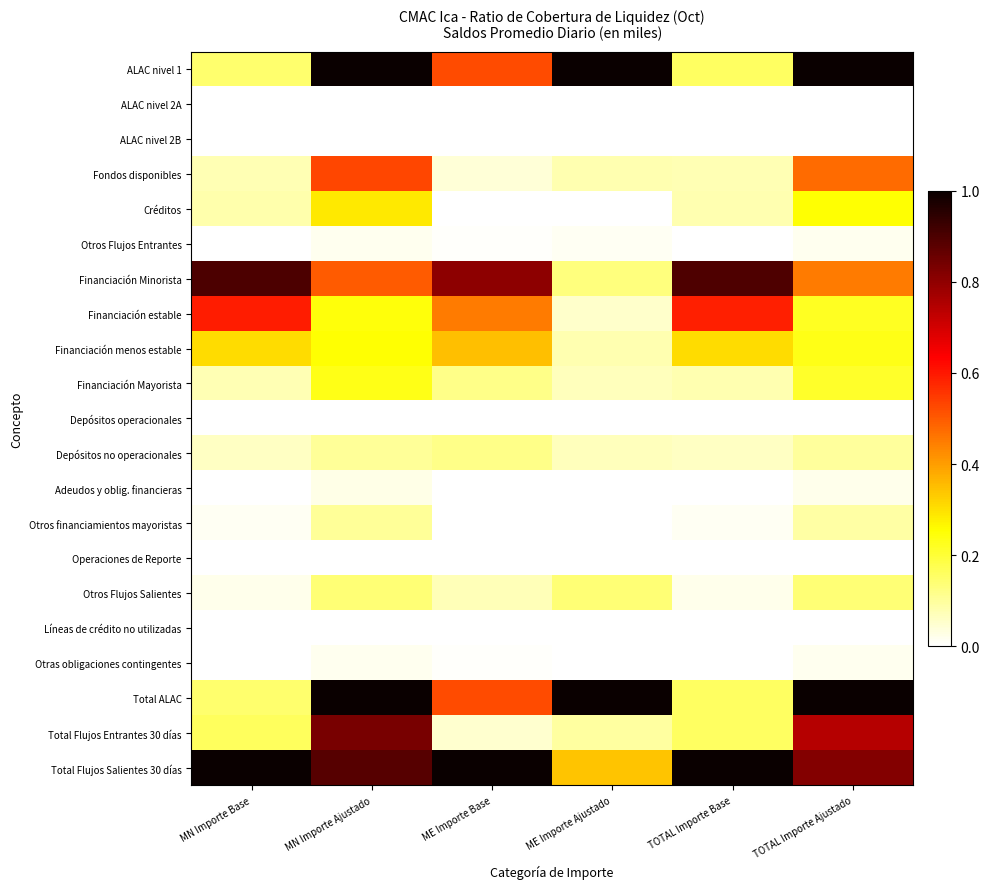

Count the number of categories in the chart.

6